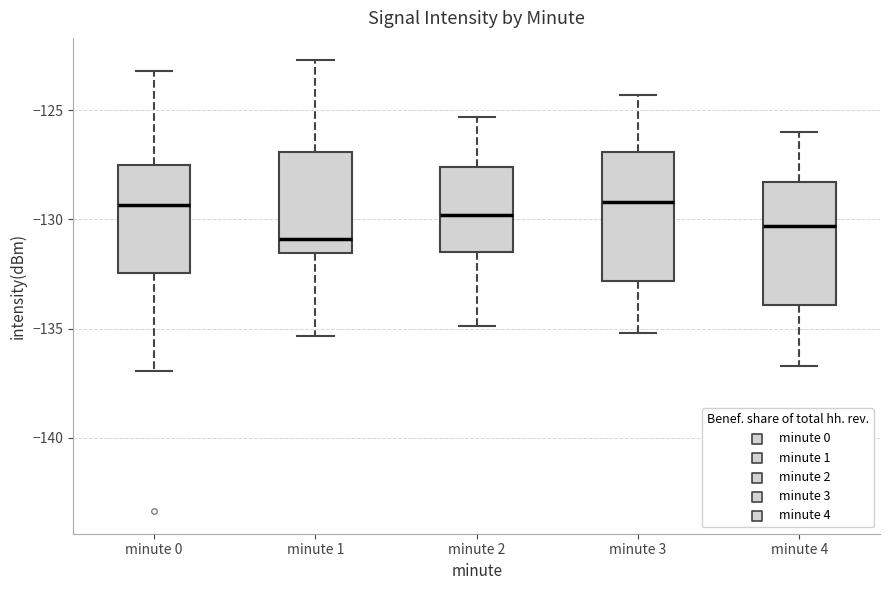

Reading left to right, transcribe this box plot: for each box, give where its median line is, the range the box spans, and where its two whiskers end, as read against the y-axis. The values are not printed on the chart, so give them approximately, as read against the axis.

minute 0: median -129.5, box -132.5 to -127.5, whiskers -137.0 to -123.0
minute 1: median -131.0, box -131.5 to -127.0, whiskers -135.5 to -122.5
minute 2: median -130.0, box -131.5 to -127.5, whiskers -135.0 to -125.5
minute 3: median -129.0, box -133.0 to -127.0, whiskers -135.0 to -124.5
minute 4: median -130.5, box -134.0 to -128.5, whiskers -136.5 to -126.0